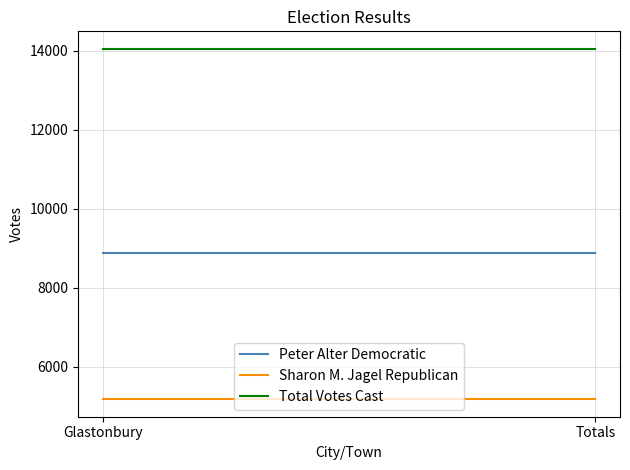

What is the average value of the Total Votes Cast series?

14050